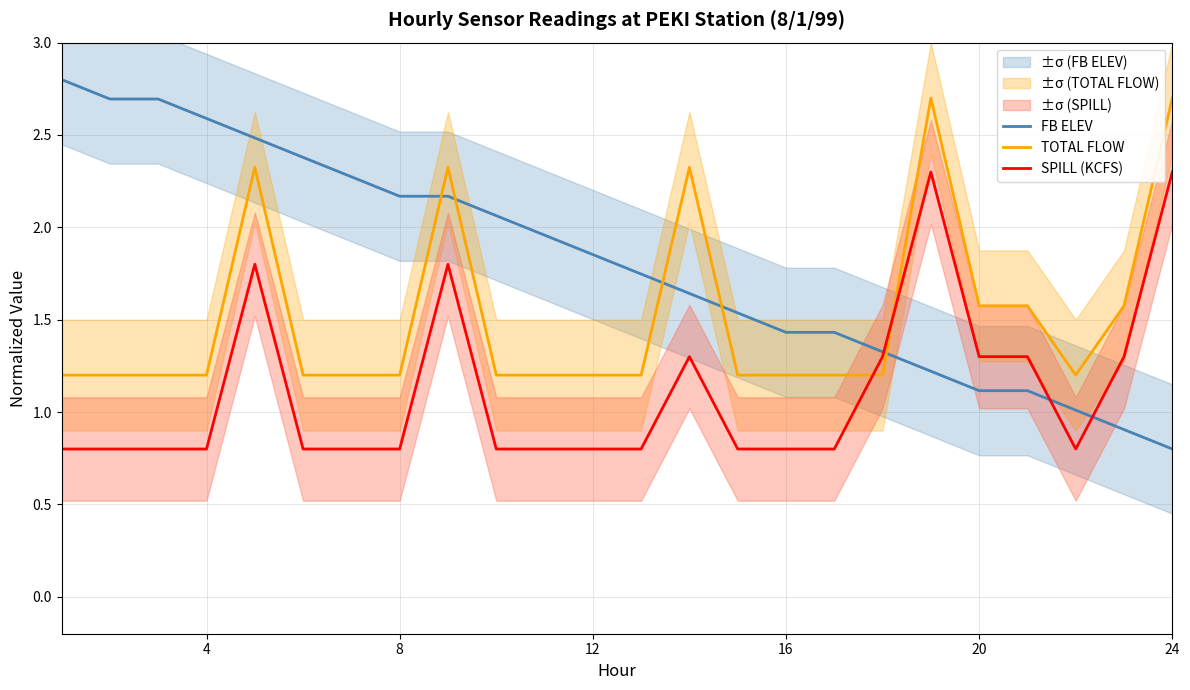

Which category has the lowest value in the FB ELEV series?

24